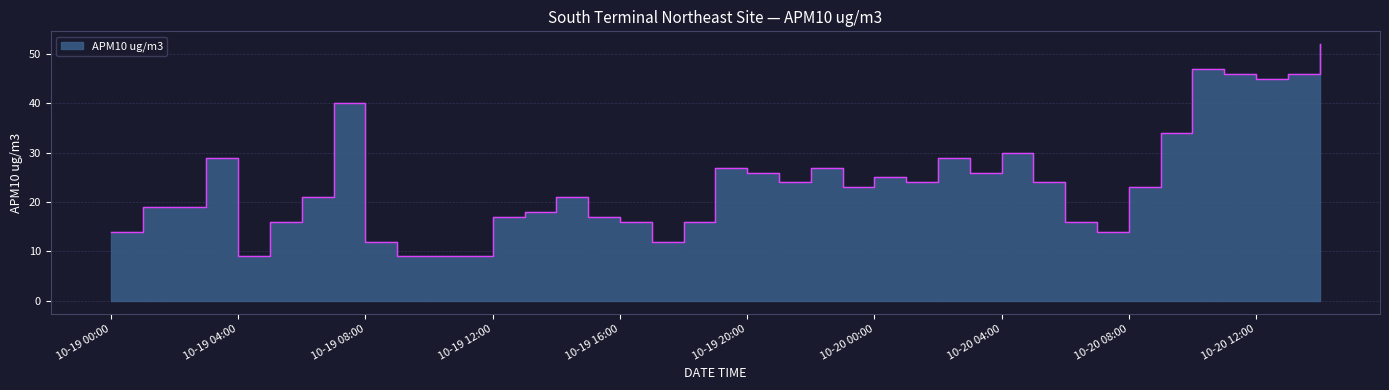

What is the label of the 7th point from the left?

2014-10-19 06:00:00